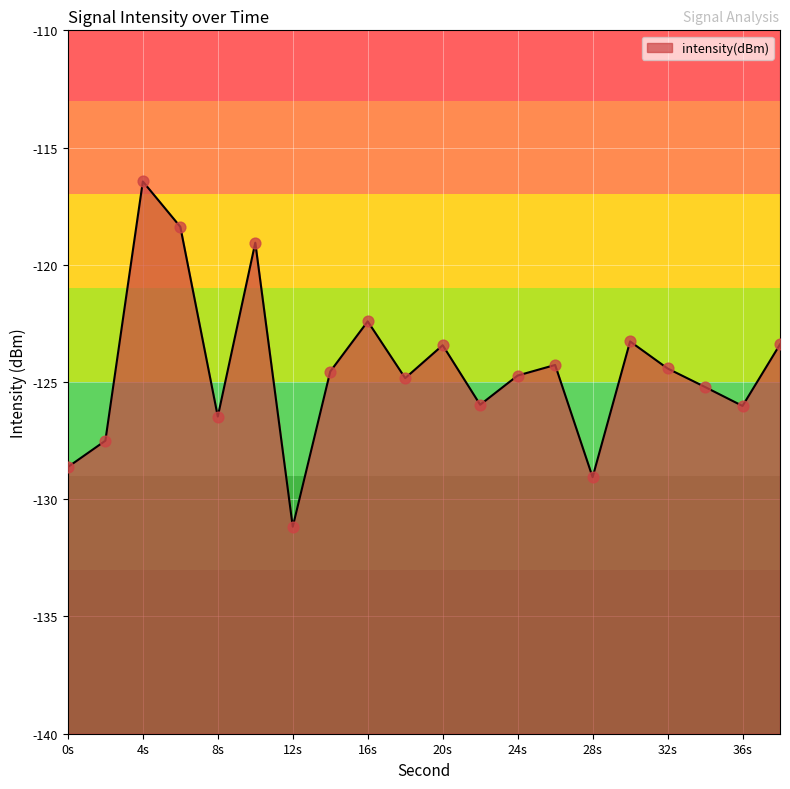

What is the change in value from 4s to 8s?

-10.0